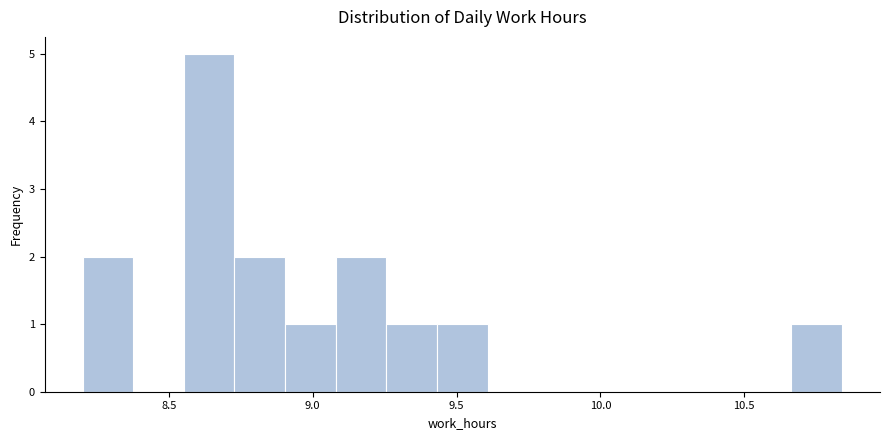

Around what value on the x-axis is the tallest bar? Give the approximate position of its centre, as read against the axis.

8.65